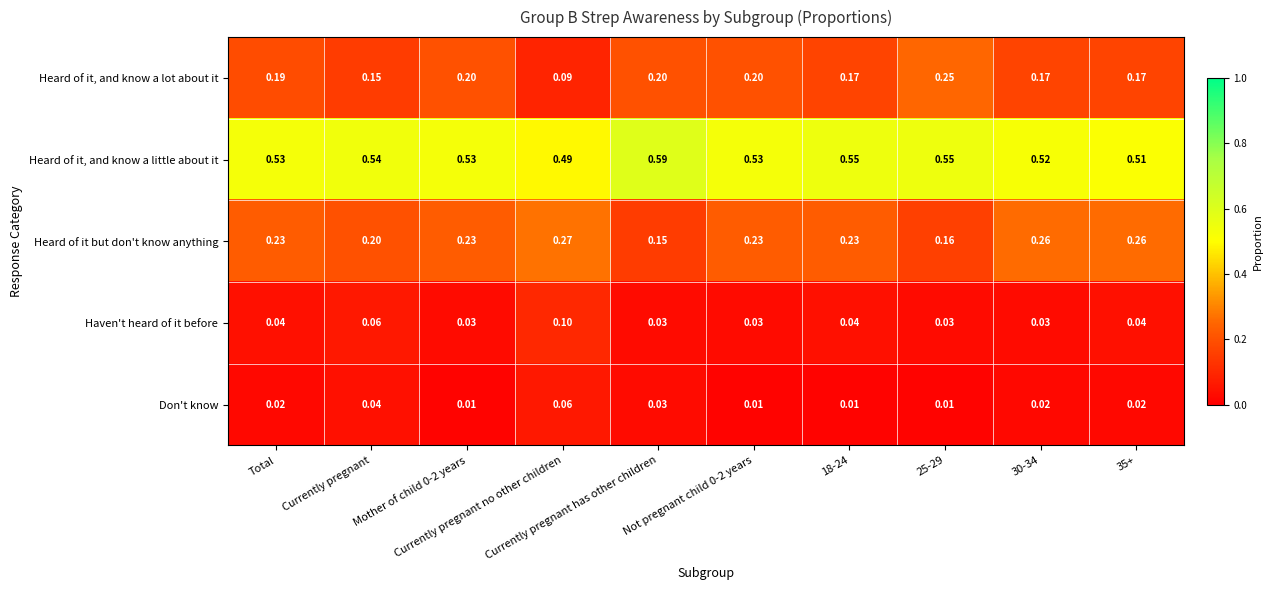

What is the total value across all series at 18-24?

1.0